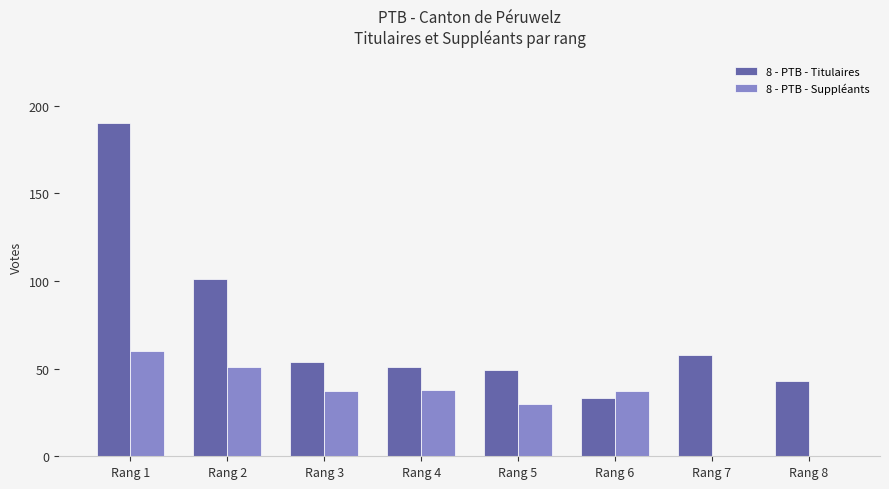

Is it true that 8 - PTB - Suppléants equals 37 at Rang 6?

True